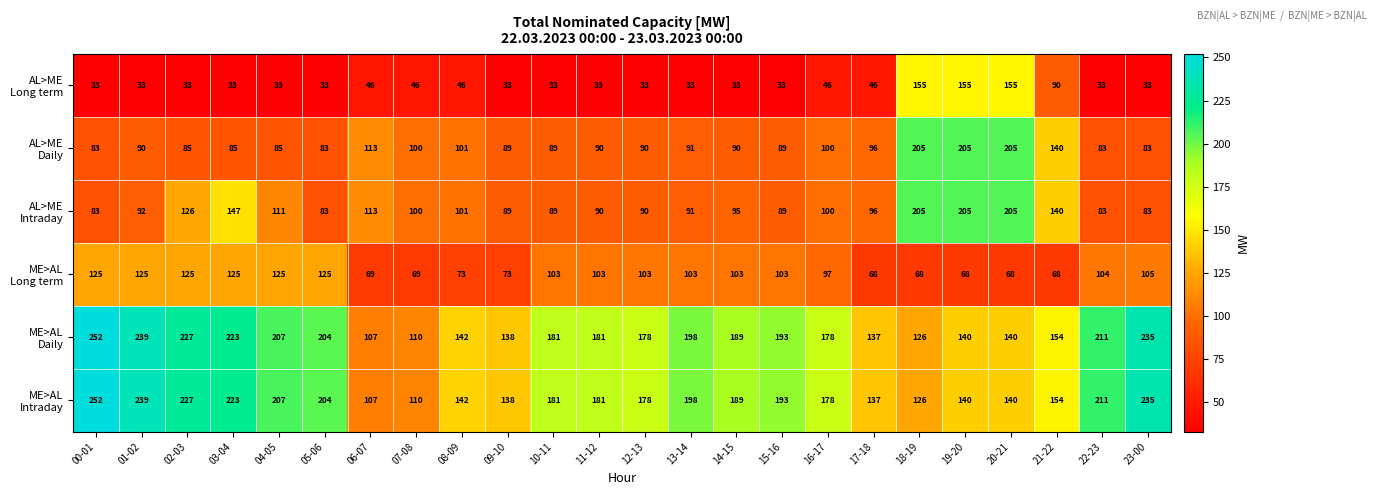

What is the spread (max minus min) of values at 17-18?

91